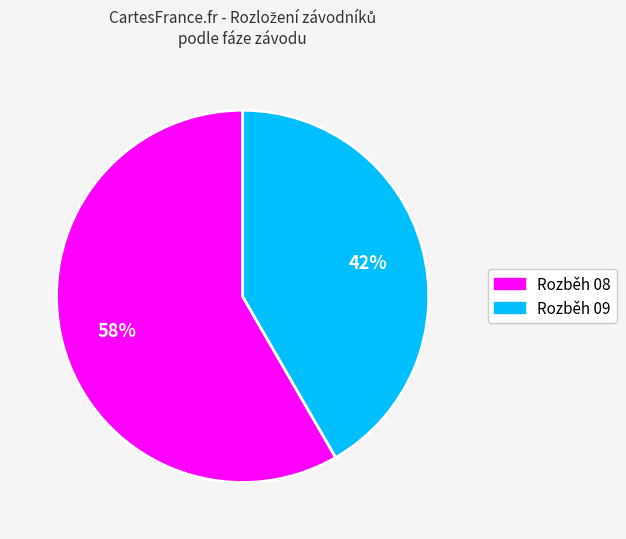

Does Rozběh 08 represent more than half of the total?

Yes